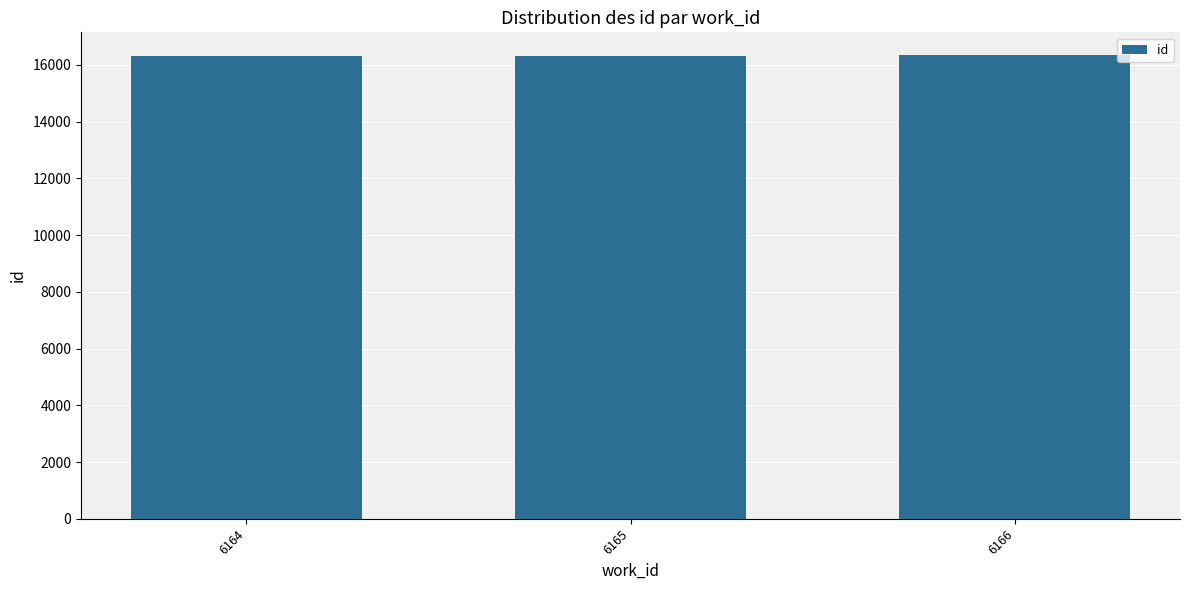

What is the minimum value shown in the chart?

16330